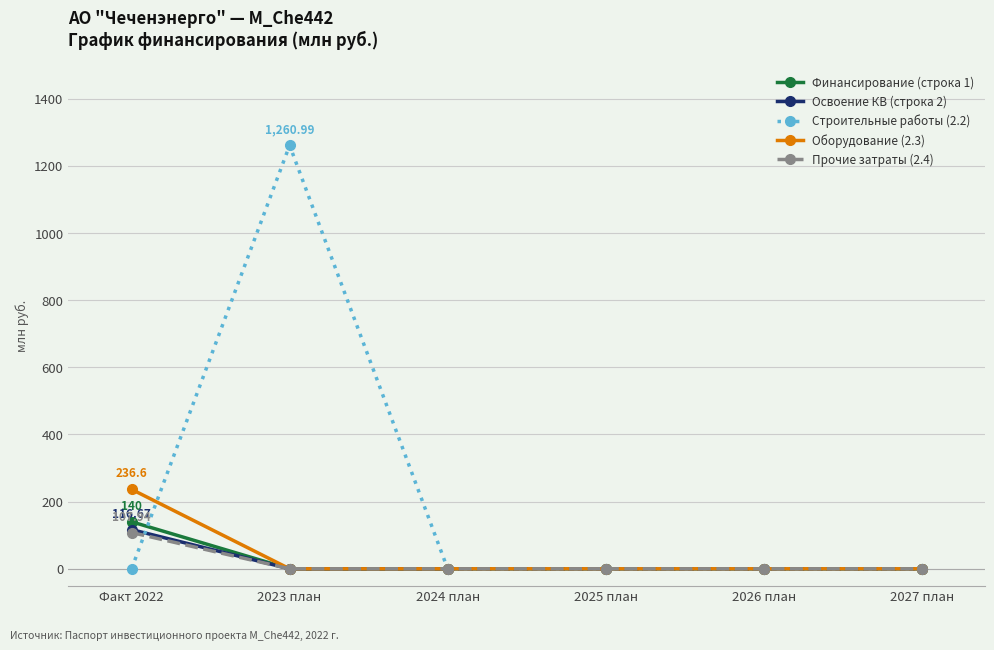

At which category is the sum across all series the highest?

2023 план